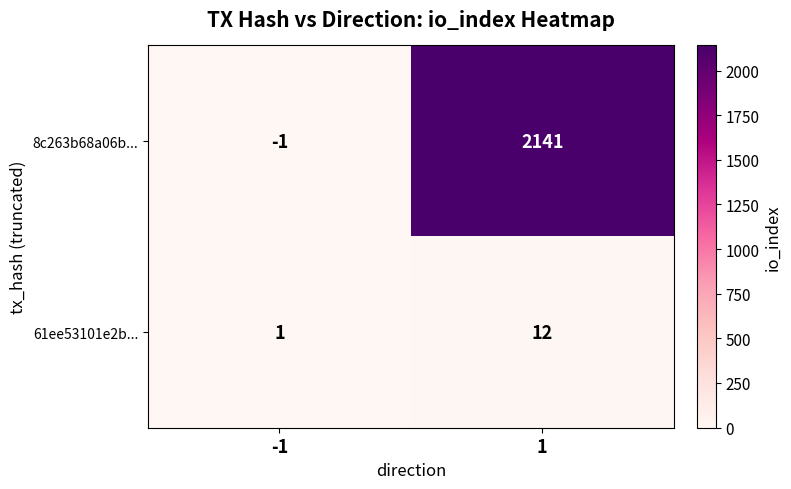

The 8c263b68a06b... series shows 3369 at 1. True or false?

False